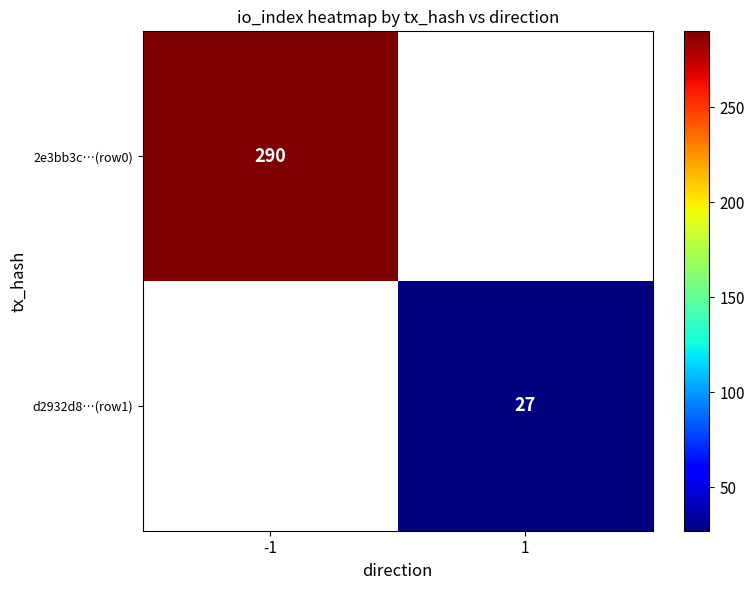

Is it true that 2e3bb3c…(row0) equals 406 at -1?

False